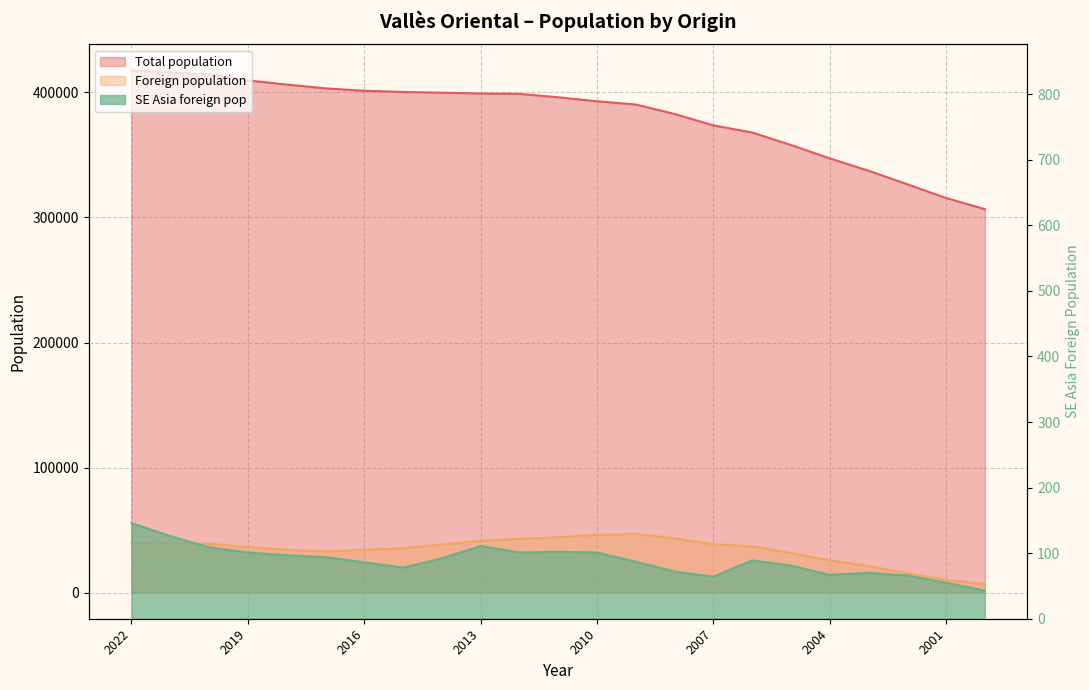

At how many categories does at least one series exceed 263236?

23